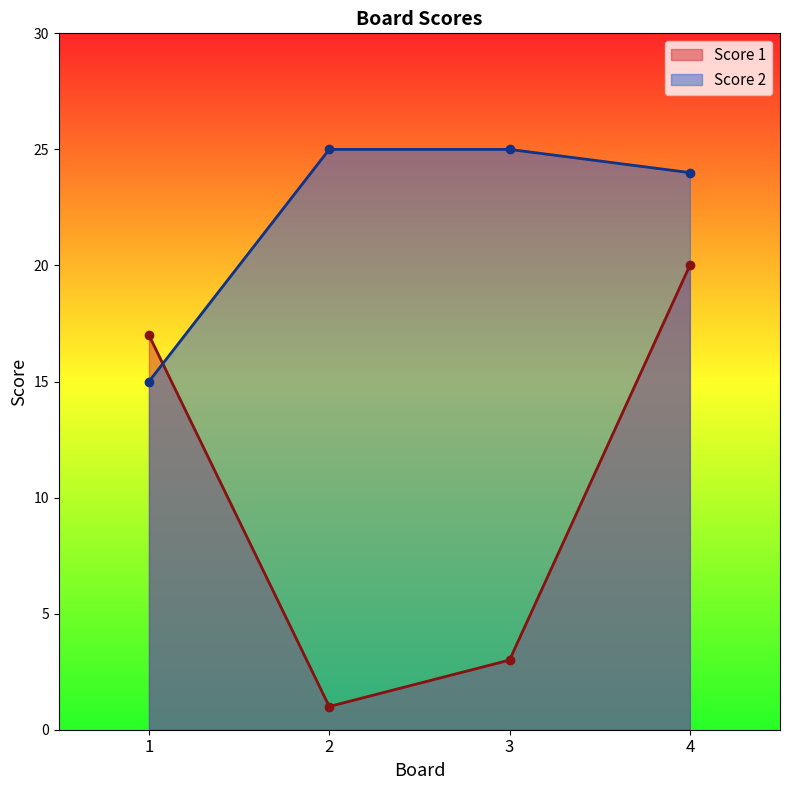

What is the difference between the maximum and second lowest values in the Score 2 series?

1